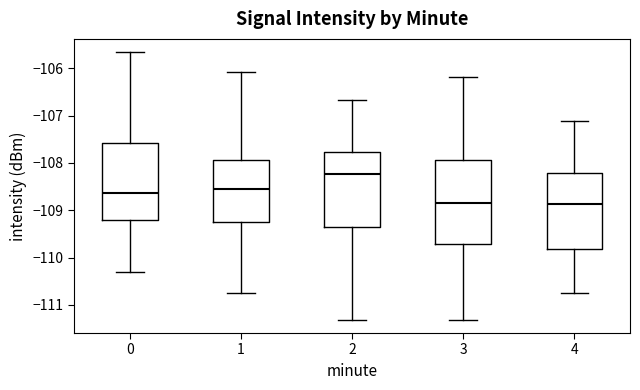

Reading left to right, transcribe this box plot: for each box, give where its median line is, the range the box spans, and where its two whiskers end, as read against the y-axis. The values are not printed on the chart, so give them approximately, as read against the axis.

0: median -108.6, box -109.2 to -107.6, whiskers -110.3 to -105.7
1: median -108.6, box -109.3 to -107.9, whiskers -110.7 to -106.1
2: median -108.2, box -109.4 to -107.8, whiskers -111.3 to -106.7
3: median -108.8, box -109.7 to -107.9, whiskers -111.3 to -106.2
4: median -108.9, box -109.8 to -108.2, whiskers -110.7 to -107.1